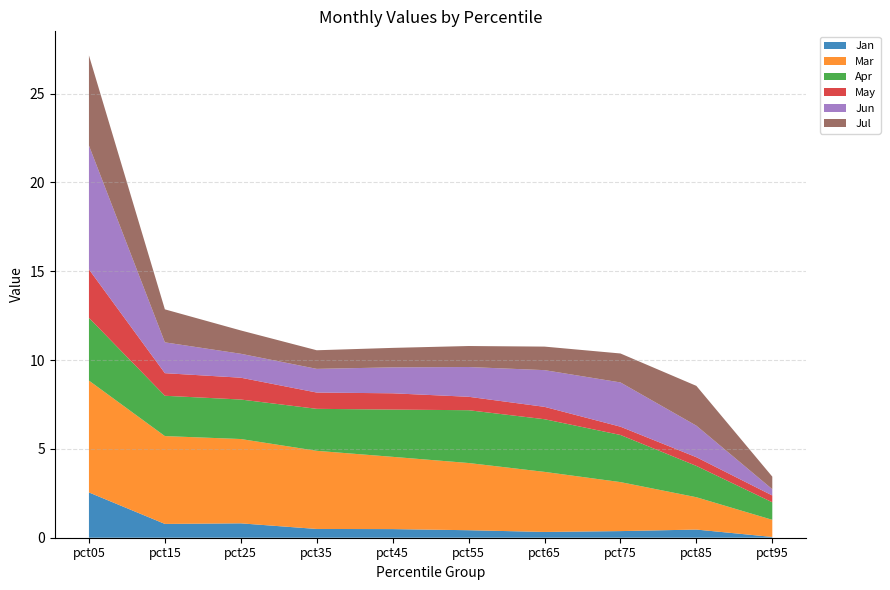

Reading right to left, list all the values displayed in this chart.

Jan: pct95=0.0	pct85=0.5	pct75=0.4	pct65=0.3	pct55=0.4	pct45=0.5	pct35=0.5	pct25=0.8	pct15=0.8	pct05=2.5
Mar: pct95=1.0	pct85=1.8	pct75=2.8	pct65=3.4	pct55=3.8	pct45=4.1	pct35=4.4	pct25=4.7	pct15=4.9	pct05=6.3
Apr: pct95=1.0	pct85=1.8	pct75=2.7	pct65=3.0	pct55=3.0	pct45=2.7	pct35=2.4	pct25=2.2	pct15=2.3	pct05=3.5
May: pct95=0.4	pct85=0.5	pct75=0.5	pct65=0.7	pct55=0.8	pct45=0.9	pct35=0.9	pct25=1.2	pct15=1.3	pct05=2.7
Jun: pct95=0.4	pct85=1.8	pct75=2.5	pct65=2.1	pct55=1.7	pct45=1.5	pct35=1.3	pct25=1.3	pct15=1.7	pct05=7.0
Jul: pct95=0.7	pct85=2.2	pct75=1.6	pct65=1.3	pct55=1.2	pct45=1.1	pct35=1.0	pct25=1.3	pct15=1.9	pct05=5.1